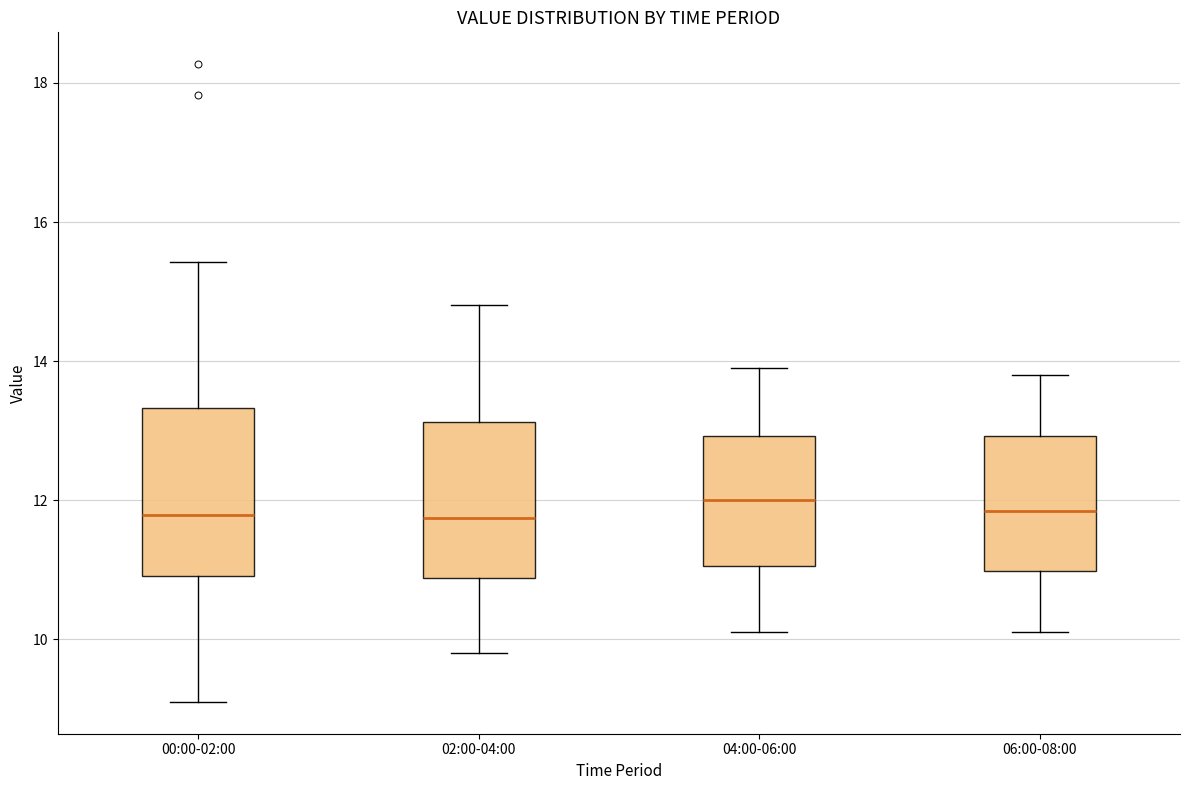

Where does the median line of the box for 04:00-06:00 sit on the y-axis? The values are not printed on the chart, so give them approximately, as read against the axis.

12.0